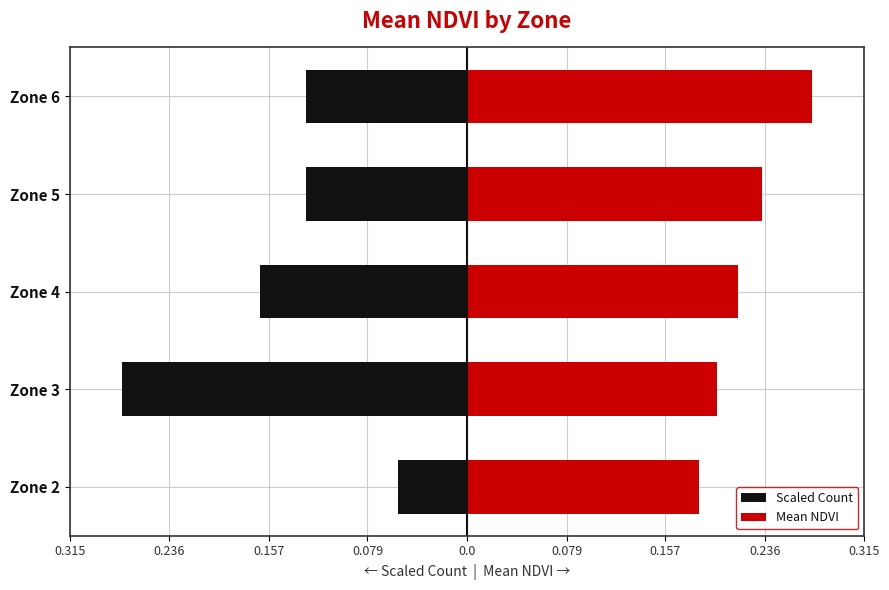

Reading left to right, what are all the values shown in this chart?

Scaled Count: -0.1	-0.3	-0.2	-0.1	-0.1
Mean NDVI: 0.2	0.2	0.2	0.2	0.3